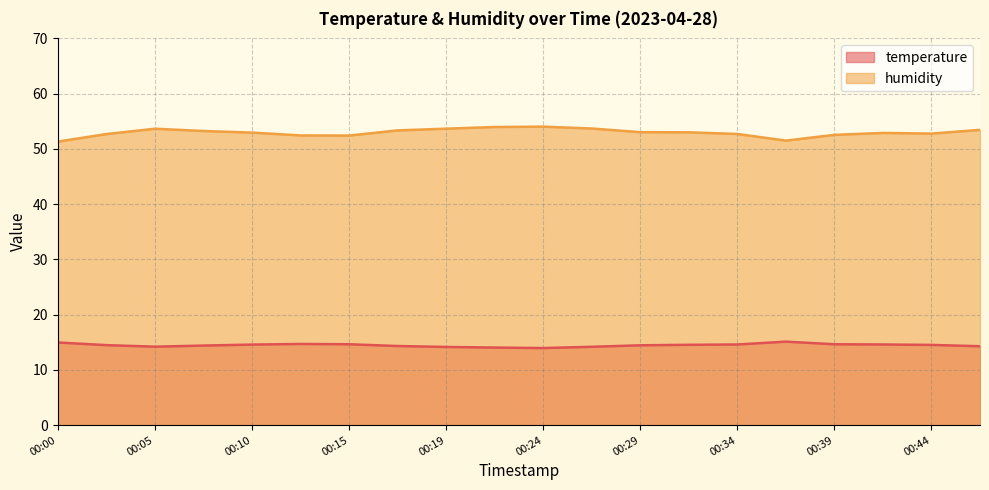

True or false: humidity and temperature cross at least once.

False